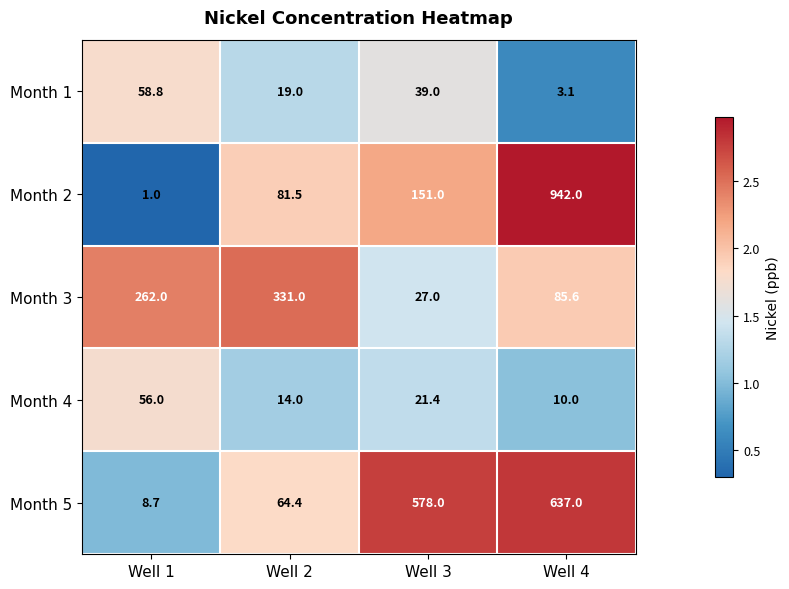

List the series in order of their peak value, highest first.

Month 2, Month 5, Month 3, Month 1, Month 4